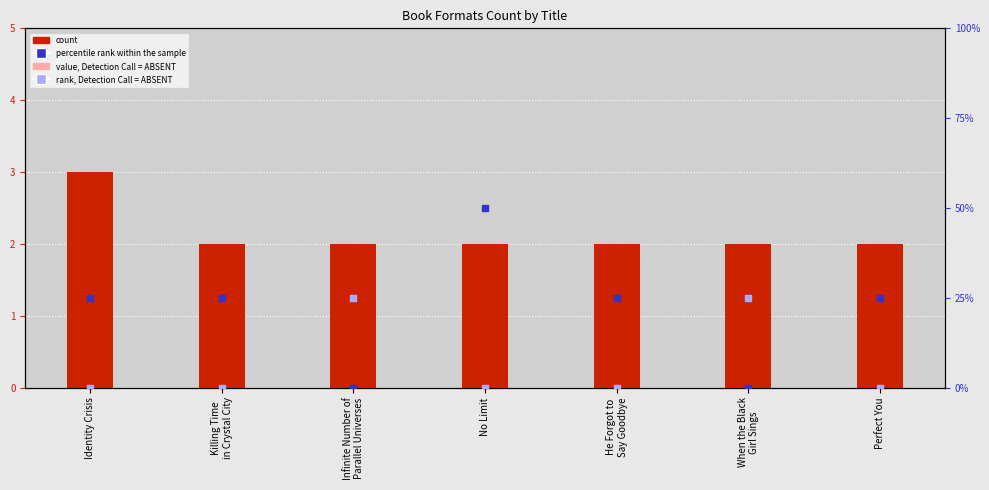

Which series contains the highest Y value?

count